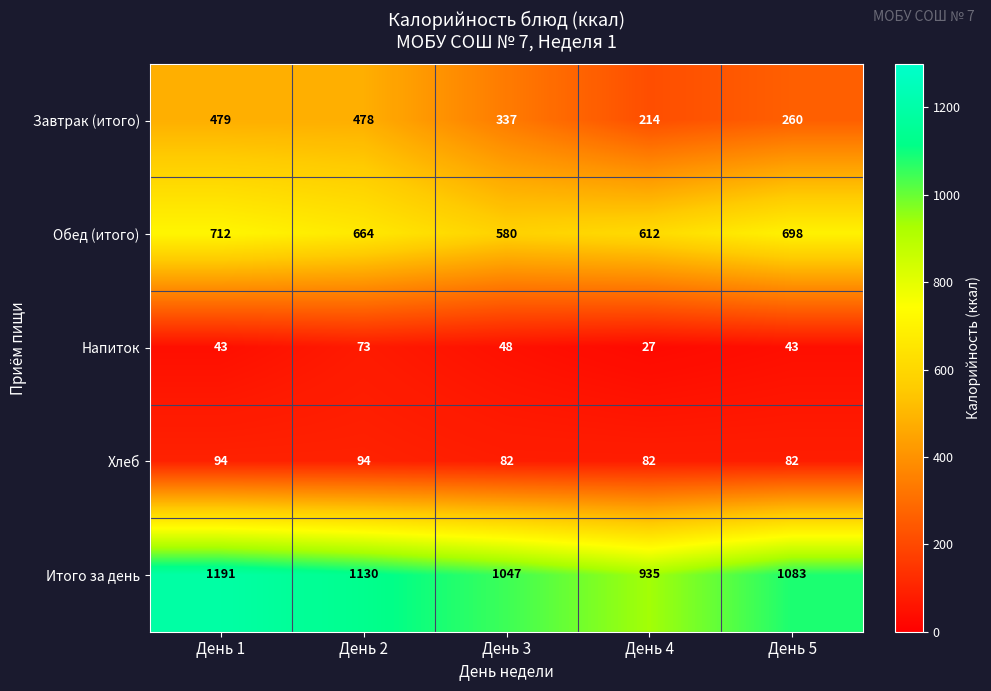

Reading left to right, extract all data points from this chart.

Завтрак (итого): День 1=479	День 2=478	День 3=337	День 4=214	День 5=260
Обед (итого): День 1=712	День 2=664	День 3=580	День 4=612	День 5=698
Напиток: День 1=43	День 2=73	День 3=48	День 4=27	День 5=43
Хлеб: День 1=94	День 2=94	День 3=82	День 4=82	День 5=82
Итого за день: День 1=1191	День 2=1130	День 3=1047	День 4=935	День 5=1083